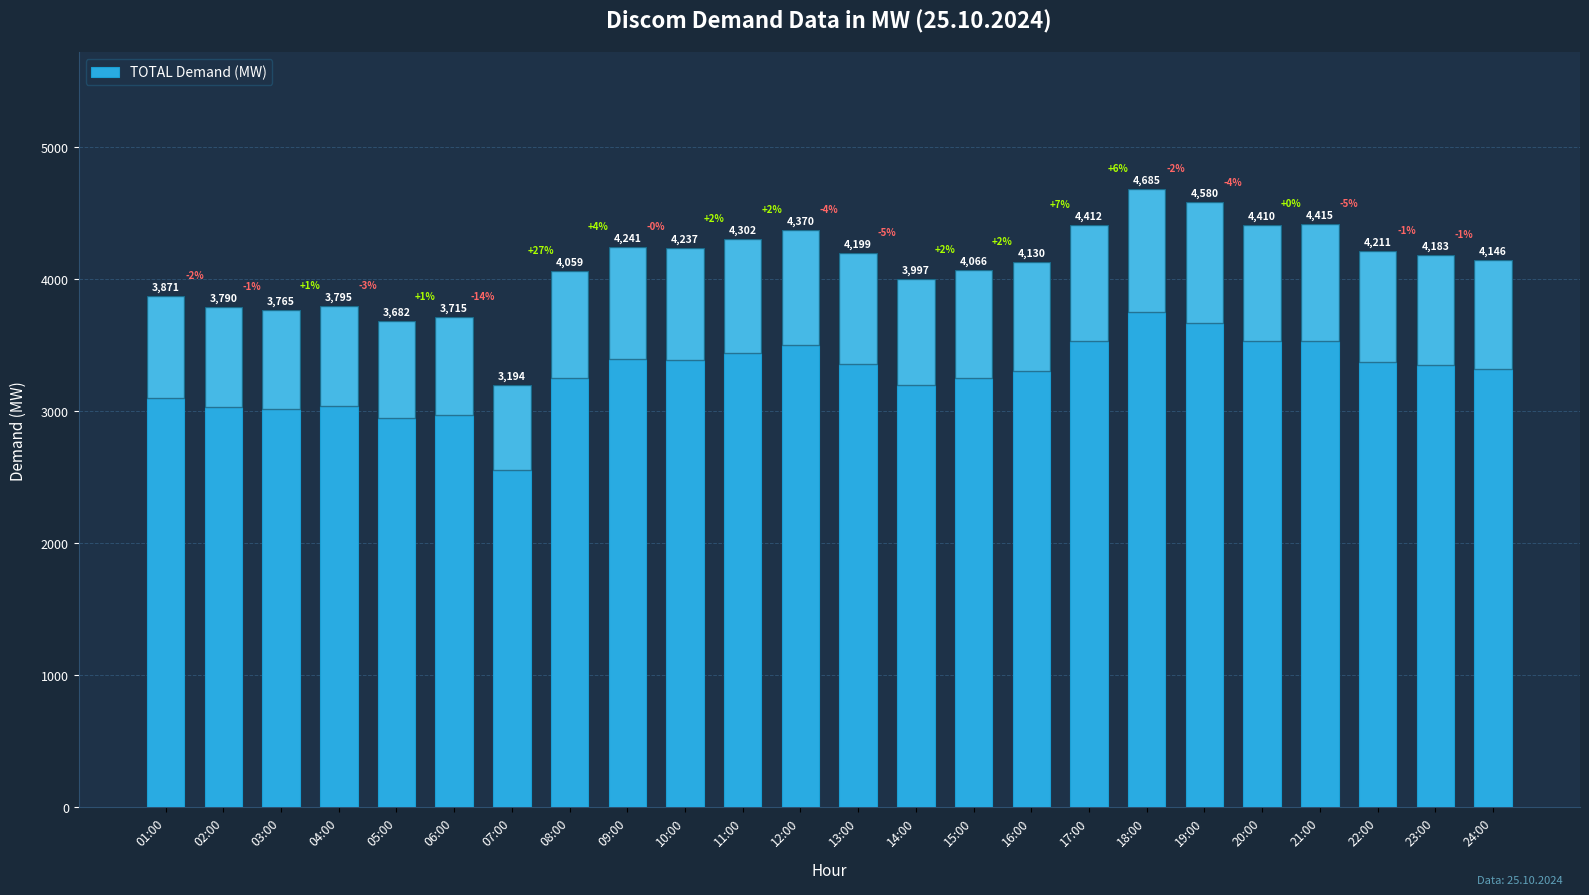

How many categories are shown in the chart?

24